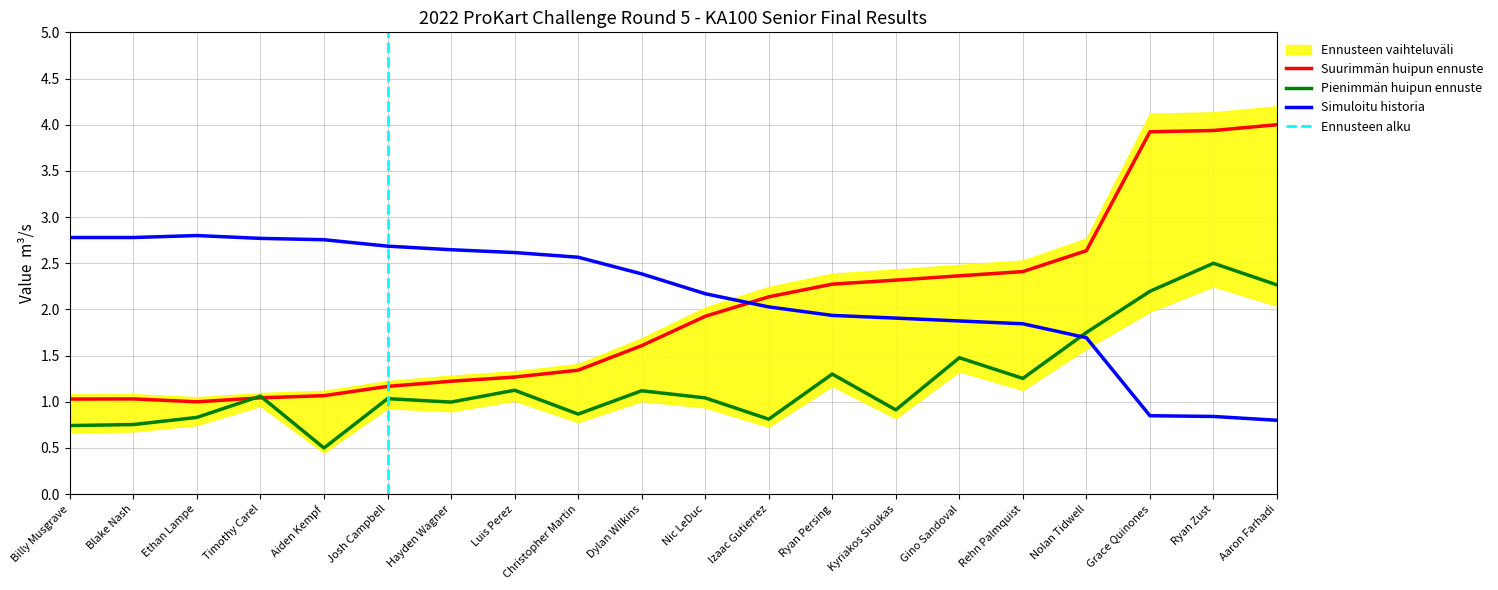

Reading right to left, what are all the values shown in this chart?

Total Time: Aaron Farhadi=4.0	Ryan Zust=3.9	Grace Quinones=3.9	Nolan Tidwell=2.6	Rehn Palmquist=2.4	Gino Sandoval=2.4	Kyriakos Sioukas=2.3	Ryan Persing=2.3	Izaac Gutierrez=2.1	Nic LeDuc=1.9	Dylan Wilkins=1.6	Christopher Martin=1.3	Luis Perez=1.3	Hayden Wagner=1.2	Josh Campbell=1.2	Aiden Kempf=1.1	Timothy Carel=1.0	Ethan Lampe=1.0	Blake Nash=1.0	Billy Musgrave=1.0
Best Lap time: Aaron Farhadi=2.3	Ryan Zust=2.5	Grace Quinones=2.2	Nolan Tidwell=1.8	Rehn Palmquist=1.3	Gino Sandoval=1.5	Kyriakos Sioukas=0.9	Ryan Persing=1.3	Izaac Gutierrez=0.8	Nic LeDuc=1.0	Dylan Wilkins=1.1	Christopher Martin=0.9	Luis Perez=1.1	Hayden Wagner=1.0	Josh Campbell=1.0	Aiden Kempf=0.5	Timothy Carel=1.1	Ethan Lampe=0.8	Blake Nash=0.8	Billy Musgrave=0.7
Average Speed: Aaron Farhadi=0.8	Ryan Zust=0.8	Grace Quinones=0.8	Nolan Tidwell=1.7	Rehn Palmquist=1.8	Gino Sandoval=1.9	Kyriakos Sioukas=1.9	Ryan Persing=1.9	Izaac Gutierrez=2.0	Nic LeDuc=2.2	Dylan Wilkins=2.4	Christopher Martin=2.6	Luis Perez=2.6	Hayden Wagner=2.6	Josh Campbell=2.7	Aiden Kempf=2.8	Timothy Carel=2.8	Ethan Lampe=2.8	Blake Nash=2.8	Billy Musgrave=2.8